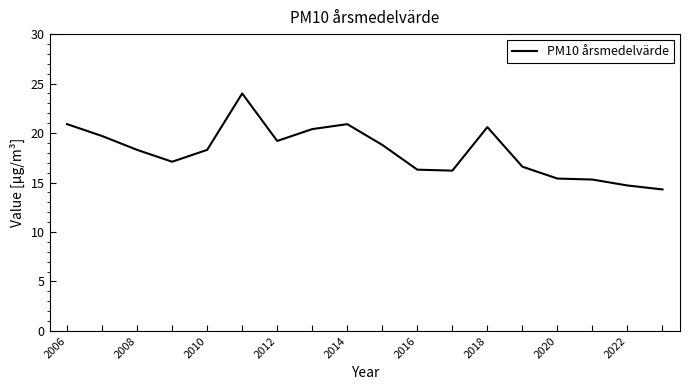

What is the sum of all values?

327.0